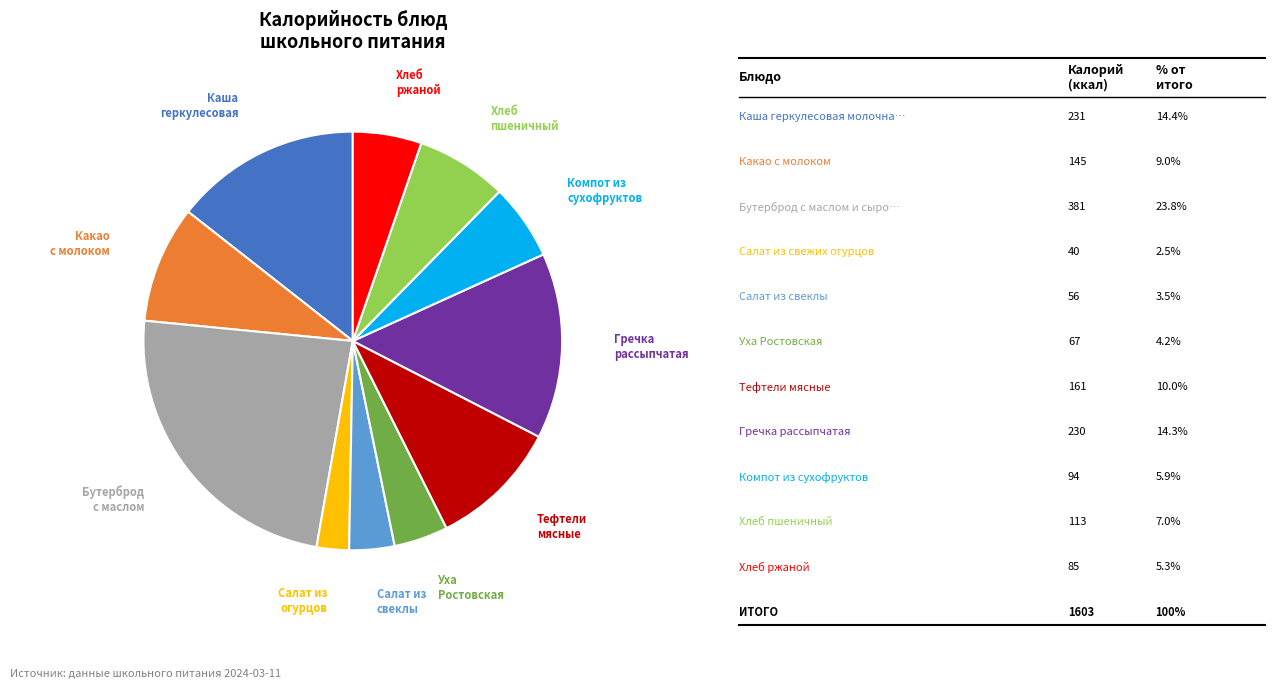

Is there any slice that represents more than half of the pie?

No